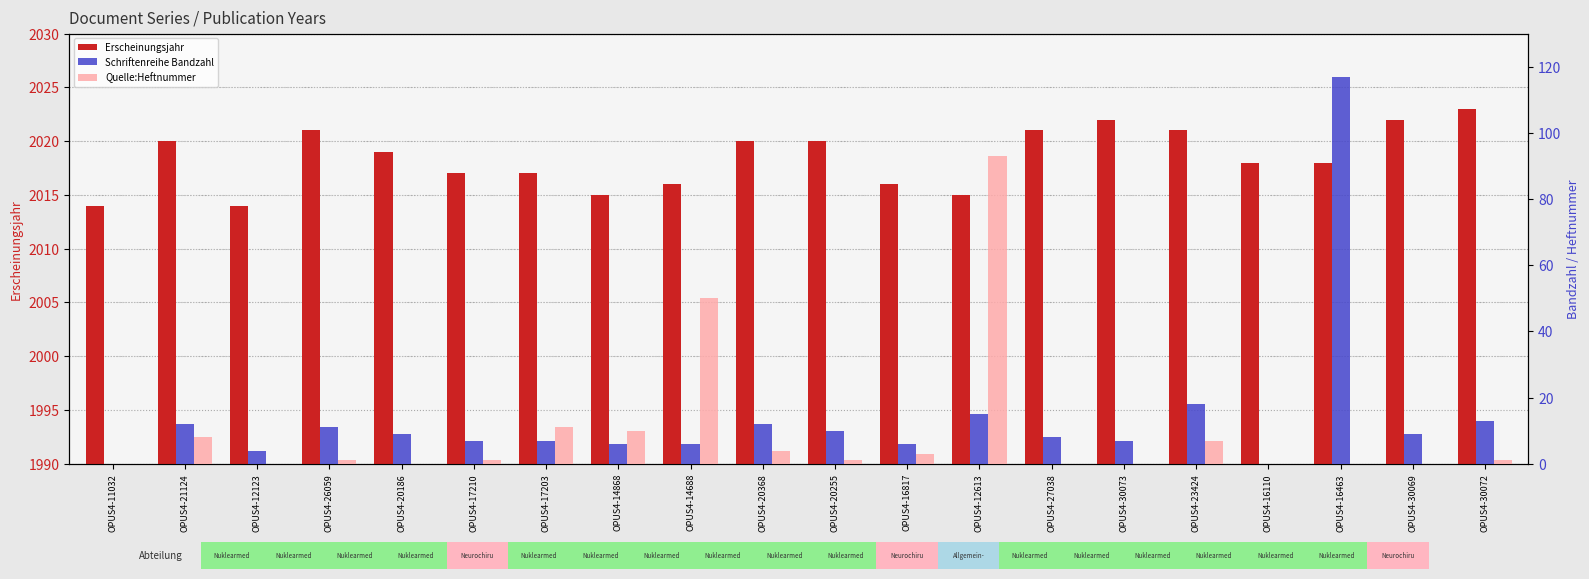

What is the difference between the maximum and second lowest values in the Schriftenreihe Bandzahl series?

117